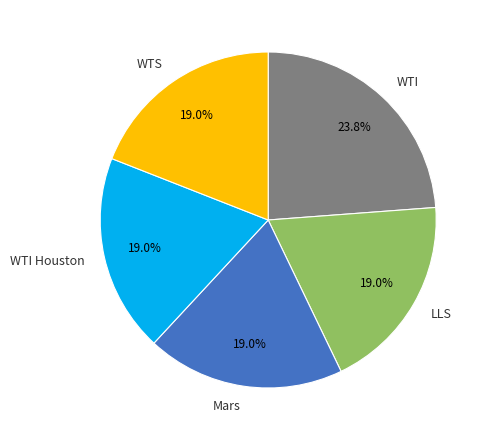

Does any single category account for the majority?

No